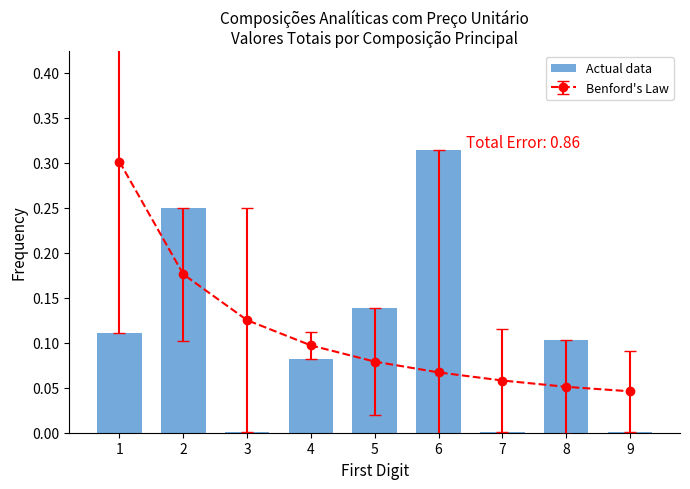

Read the value at 6.

0.3